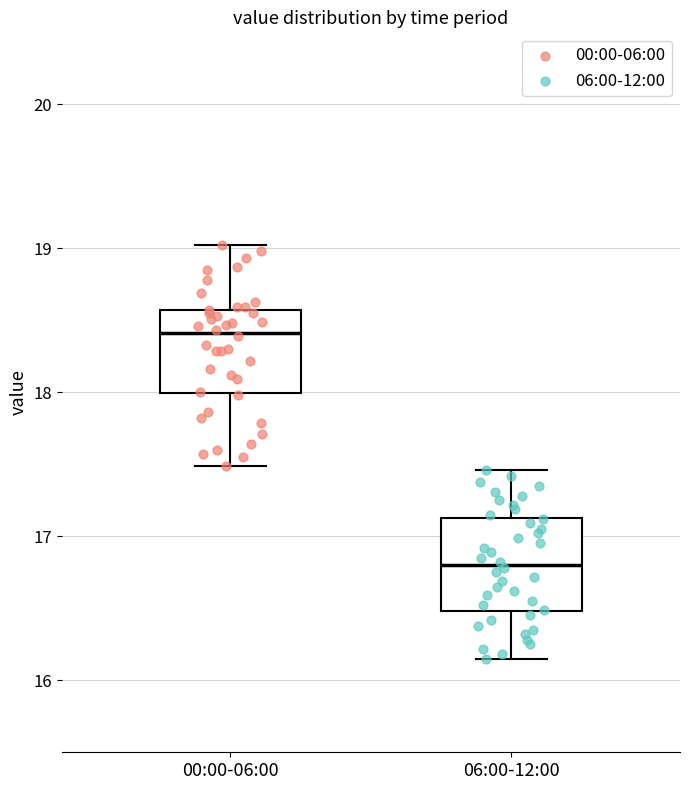

Which box has the highest median line?

00:00-06:00